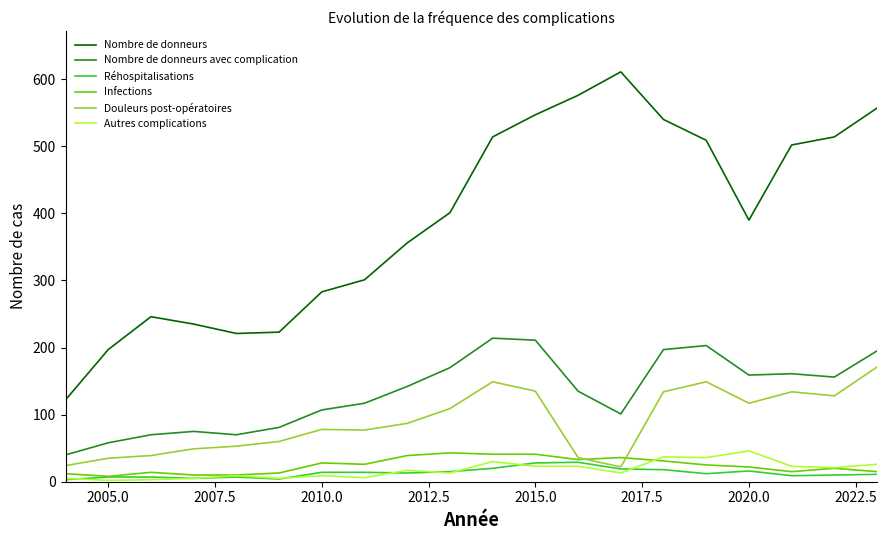

Count the number of categories in the chart.

20